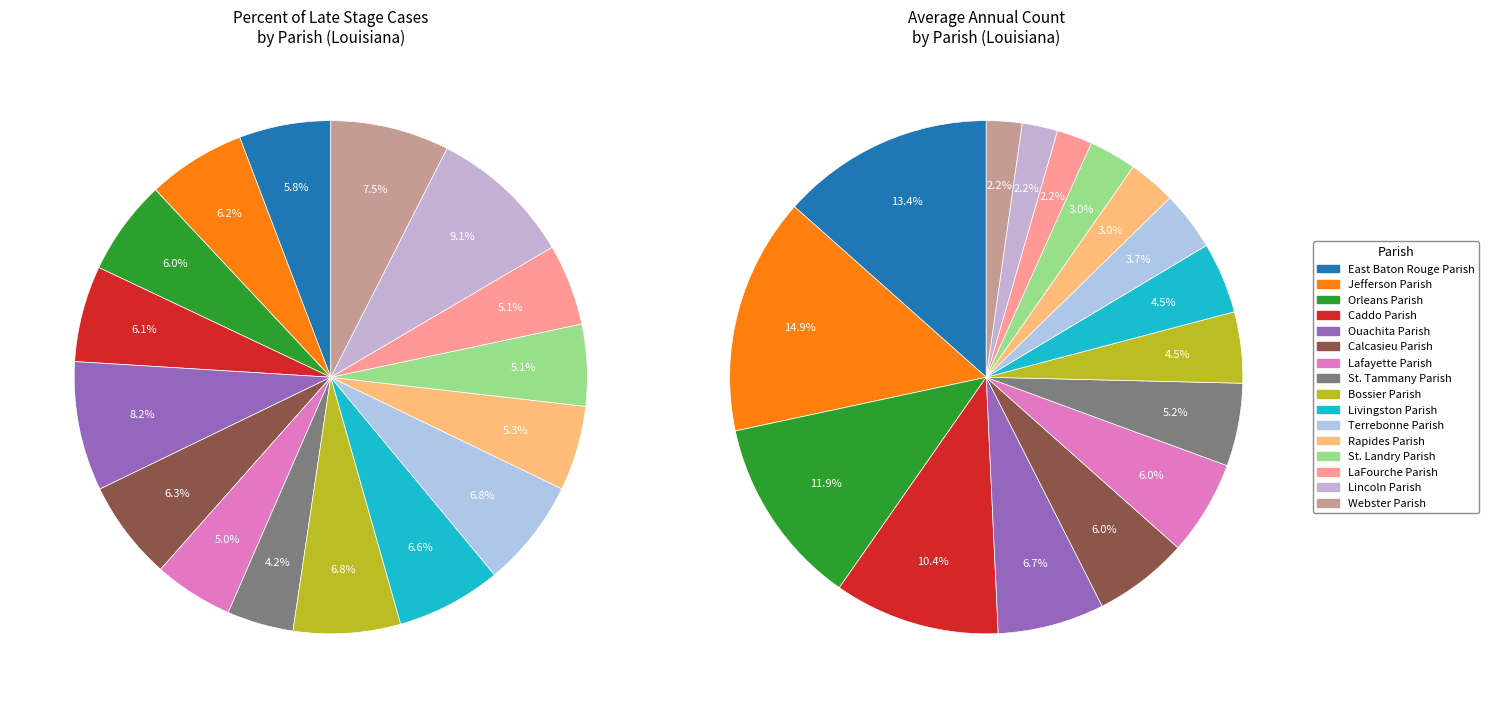

How many segments does this pie chart have?

16